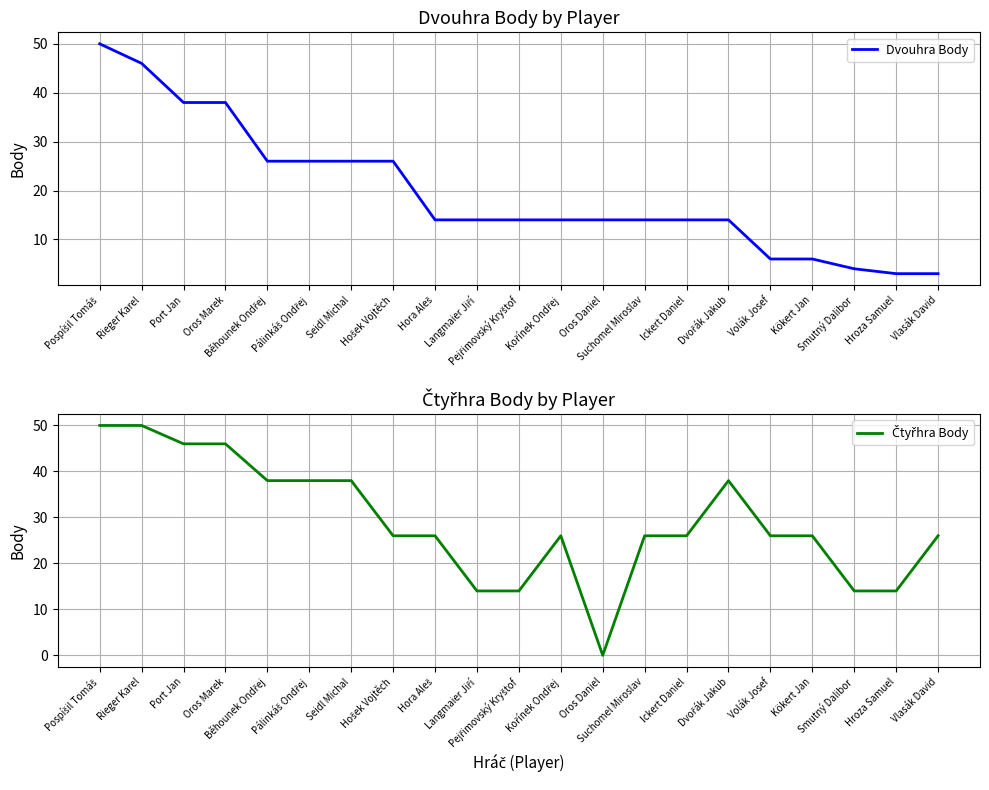

Reading right to left, transcribe all the data shown in this chart.

Dvouhra Body: Vlasák David=3	Hroza Samuel=3	Smutný Dalibor=4	Kökert Jan=6	Volák Josef=6	Dvořák Jakub=14	Ickert Daniel=14	Suchomel Miroslav=14	Oros Daniel=14	Kořínek Ondřej=14	Pejřimovský Kryštof=14	Langmaier Jiří=14	Hora Aleš=14	Hošek Vojtěch=26	Seidl Michal=26	Pálinkáš Ondřej=26	Běhounek Ondřej=26	Oros Marek=38	Port Jan=38	Rieger Karel=46	Pospíšil Tomáš=50
Čtyřhra Body: Vlasák David=26	Hroza Samuel=14	Smutný Dalibor=14	Kökert Jan=26	Volák Josef=26	Dvořák Jakub=38	Ickert Daniel=26	Suchomel Miroslav=26	Oros Daniel=0	Kořínek Ondřej=26	Pejřimovský Kryštof=14	Langmaier Jiří=14	Hora Aleš=26	Hošek Vojtěch=26	Seidl Michal=38	Pálinkáš Ondřej=38	Běhounek Ondřej=38	Oros Marek=46	Port Jan=46	Rieger Karel=50	Pospíšil Tomáš=50